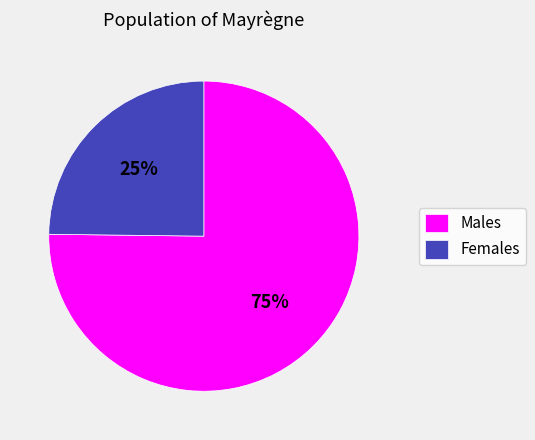

Approximately how many times larger is the value at Males compared to Females?

3.0